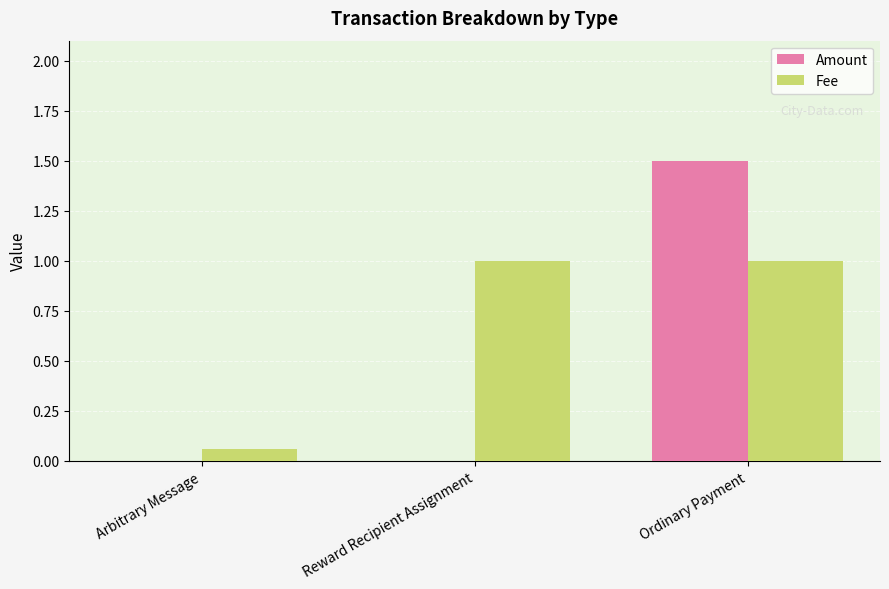

What is the maximum value for Amount?

1.5